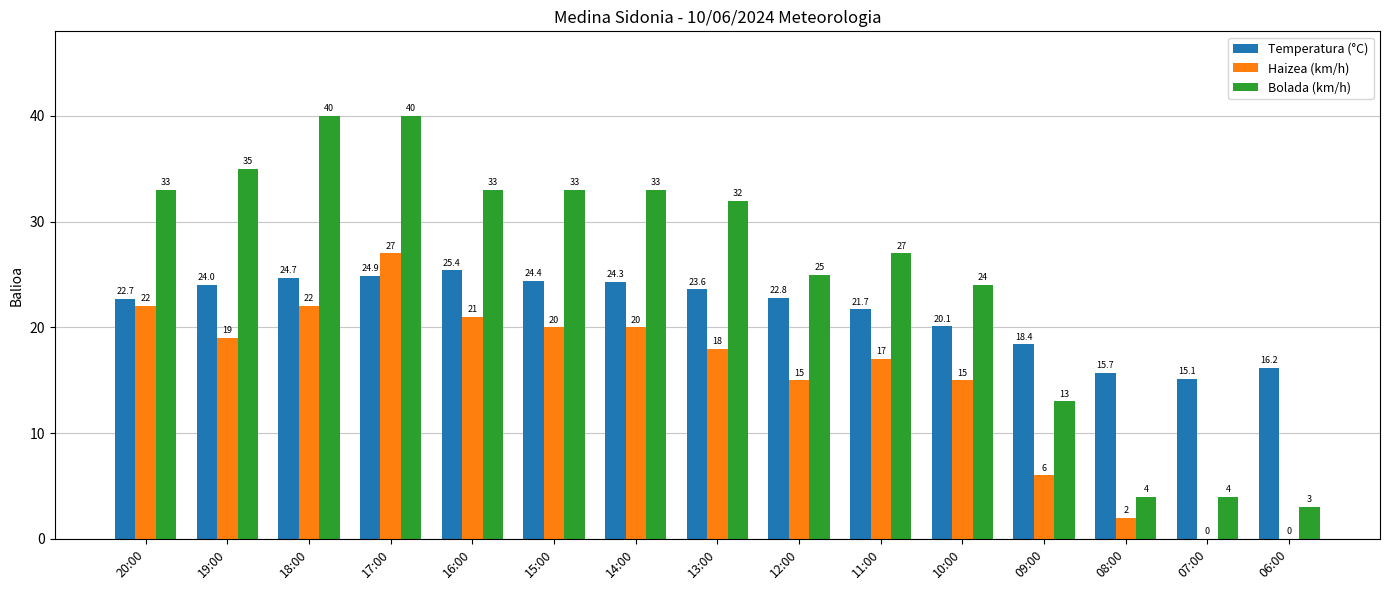

True or false: Temperatura (°C) has a value of 22.8 at 12:00.

True